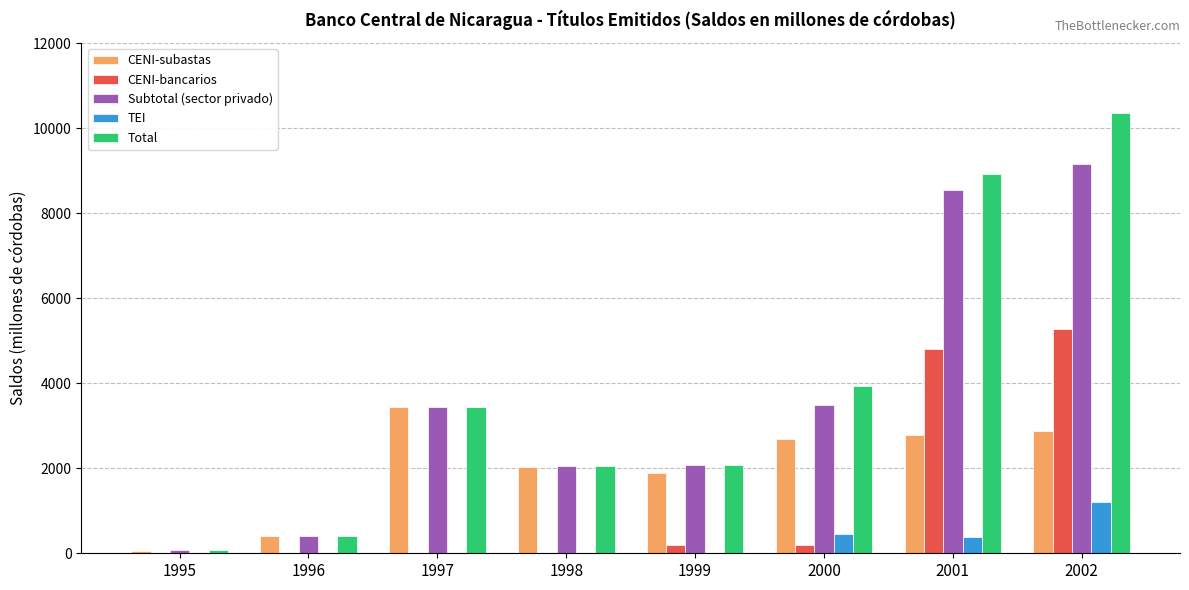

What is the difference between the CENI-bancarios values at 1999 and 2002?

5094.3